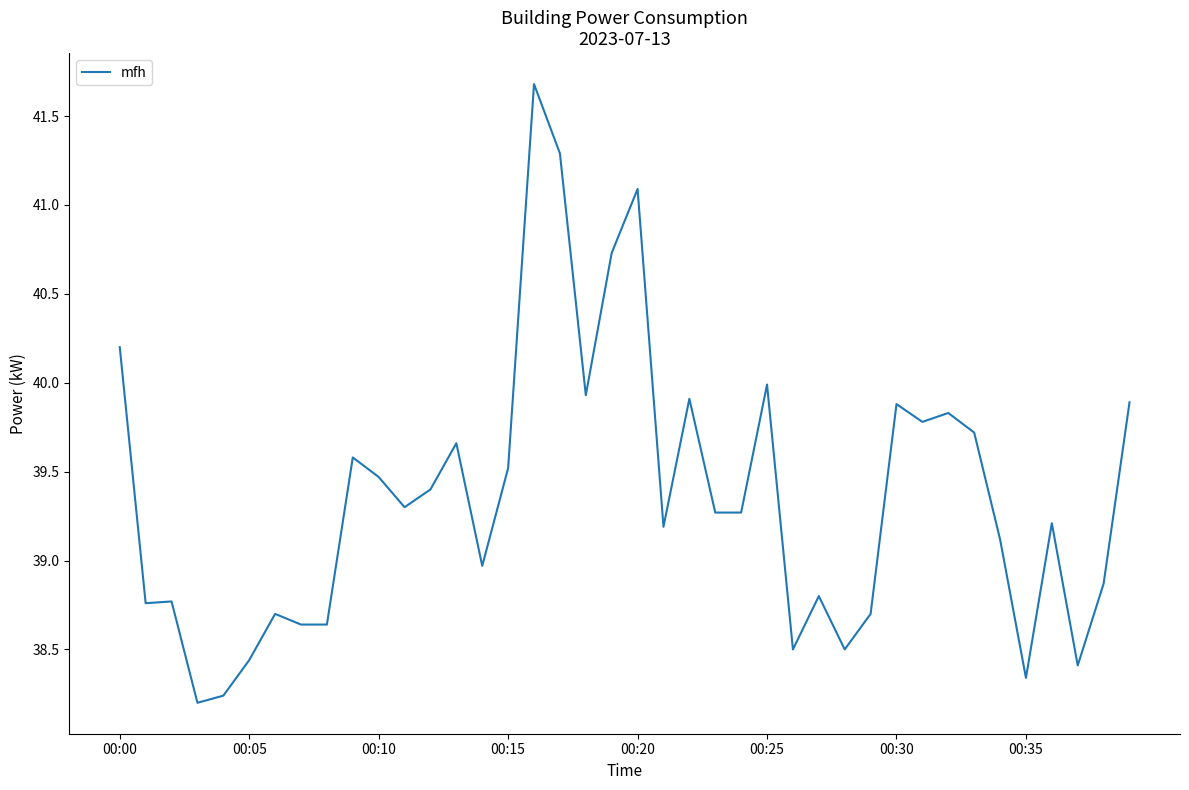

What is the difference between the maximum and minimum values?

3.5